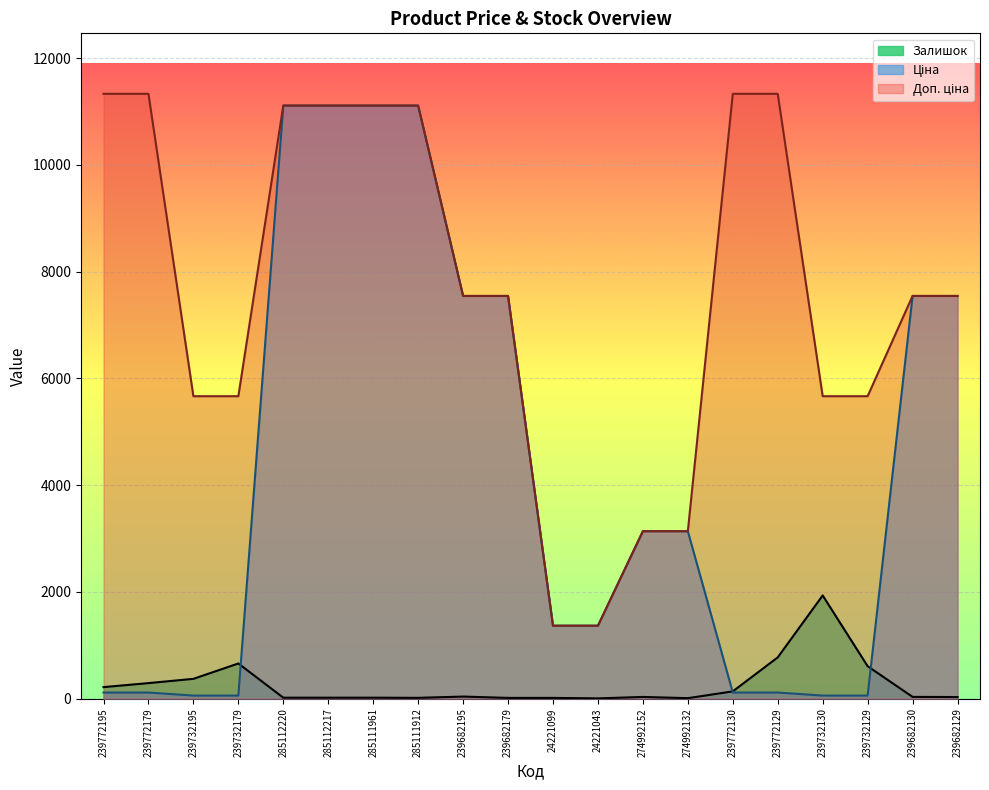

Which has a higher value, 239682179 or 239732130?

239682179